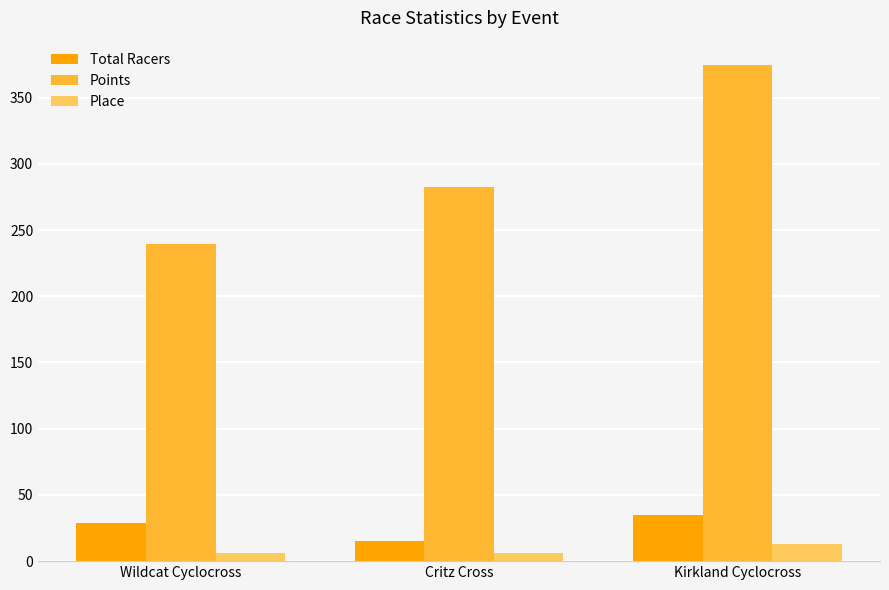

Reading left to right, transcribe all the data shown in this chart.

Total Racers: Wildcat Cyclocross=29.0	Critz Cross=15.0	Kirkland Cyclocross=35.0
Points: Wildcat Cyclocross=239.2	Critz Cross=282.7	Kirkland Cyclocross=374.3
Place: Wildcat Cyclocross=6.0	Critz Cross=6.0	Kirkland Cyclocross=13.0